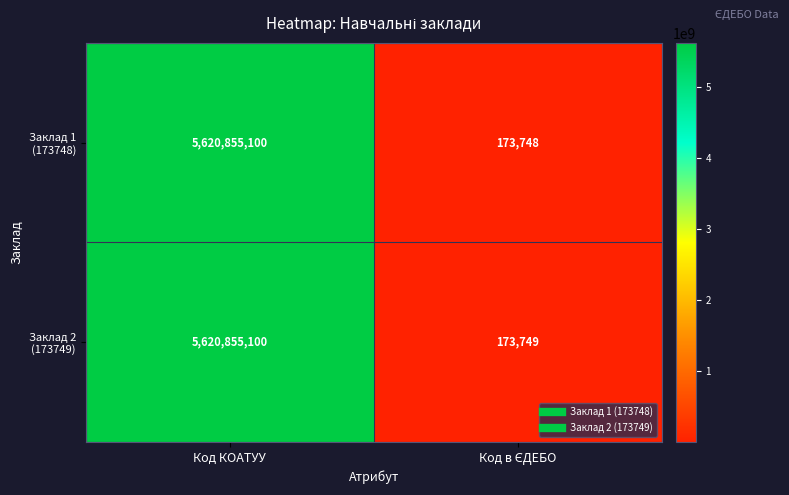

At which category is the sum across all series the highest?

Код КОАТУУ